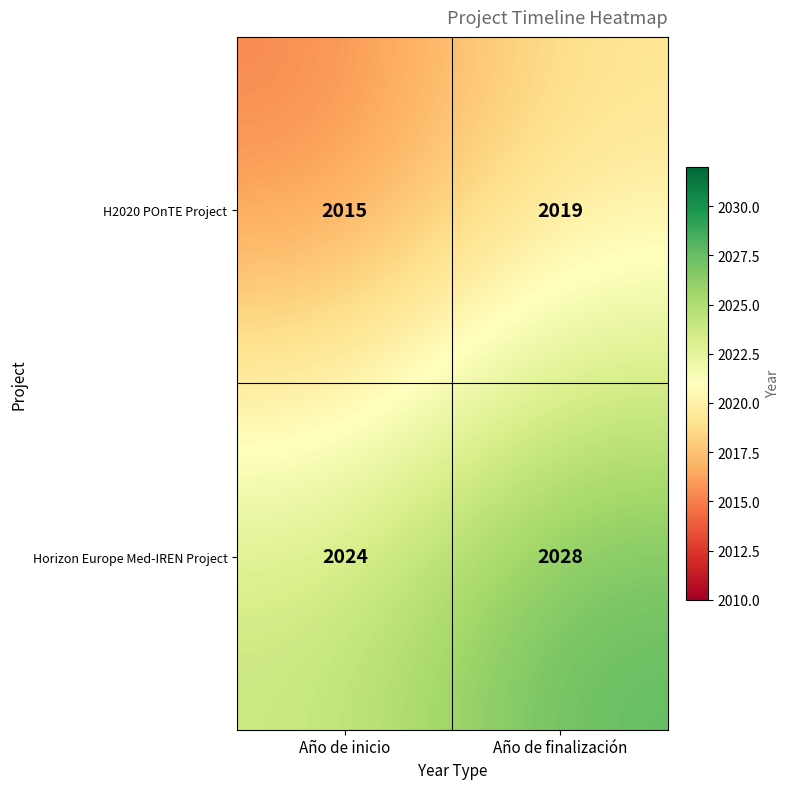

What is the sum of all Horizon Europe Med-IREN Project values?

4052